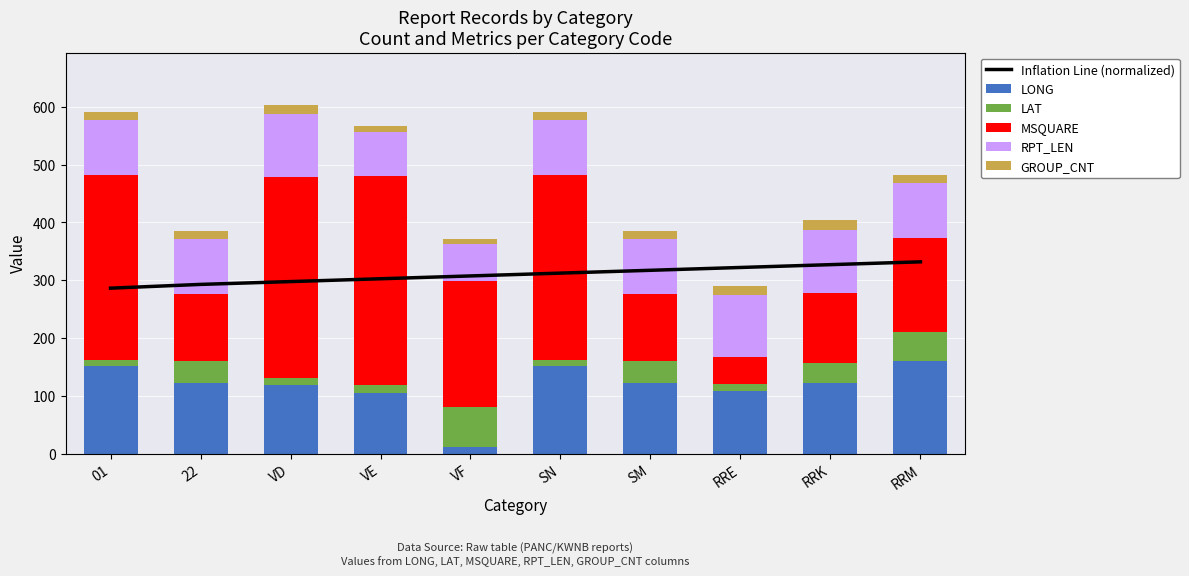

What is the highest value of the LAT series?

69.1